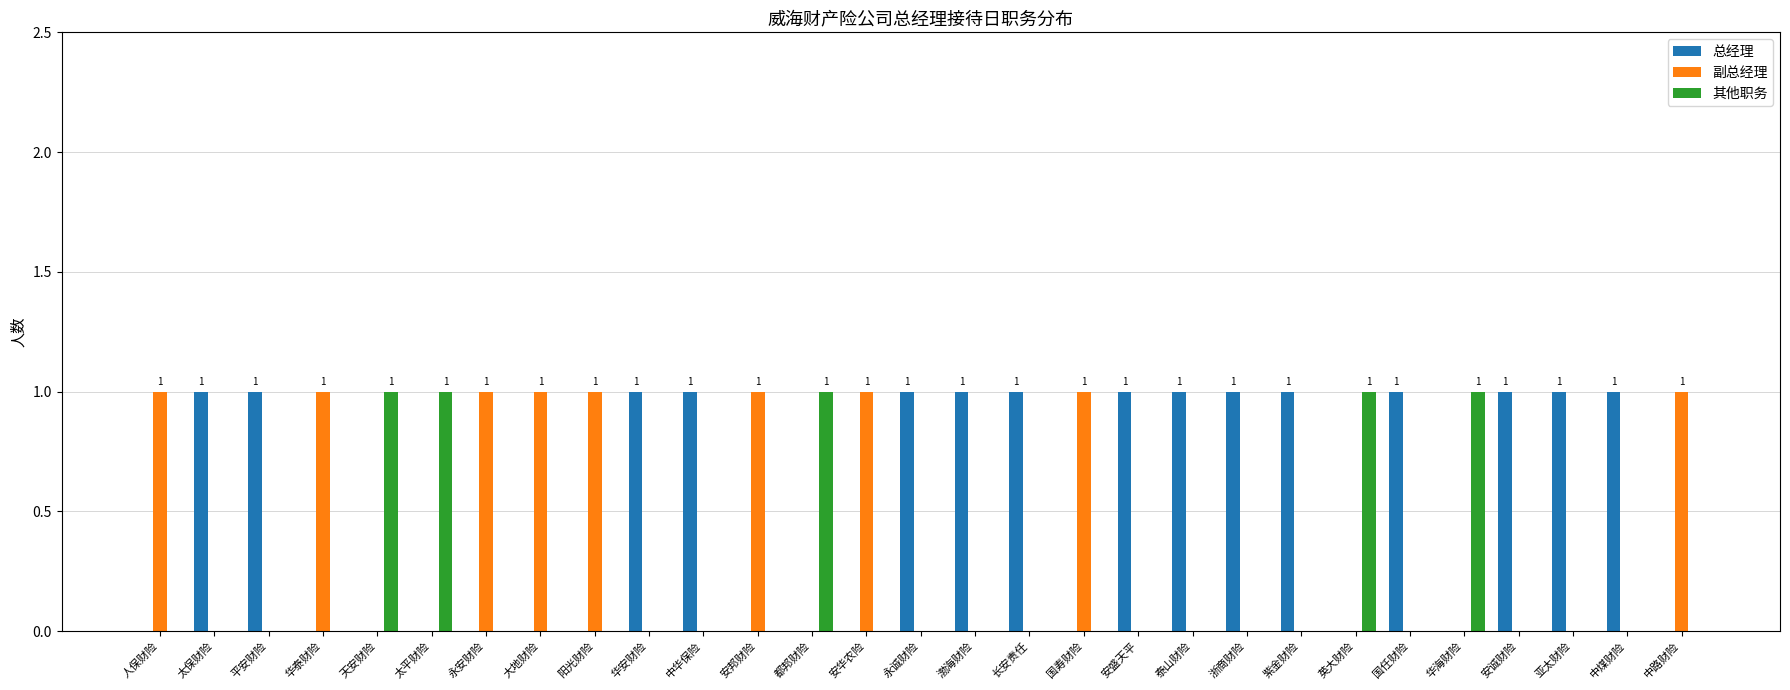

What is the sum of all 其他职务 values?

5